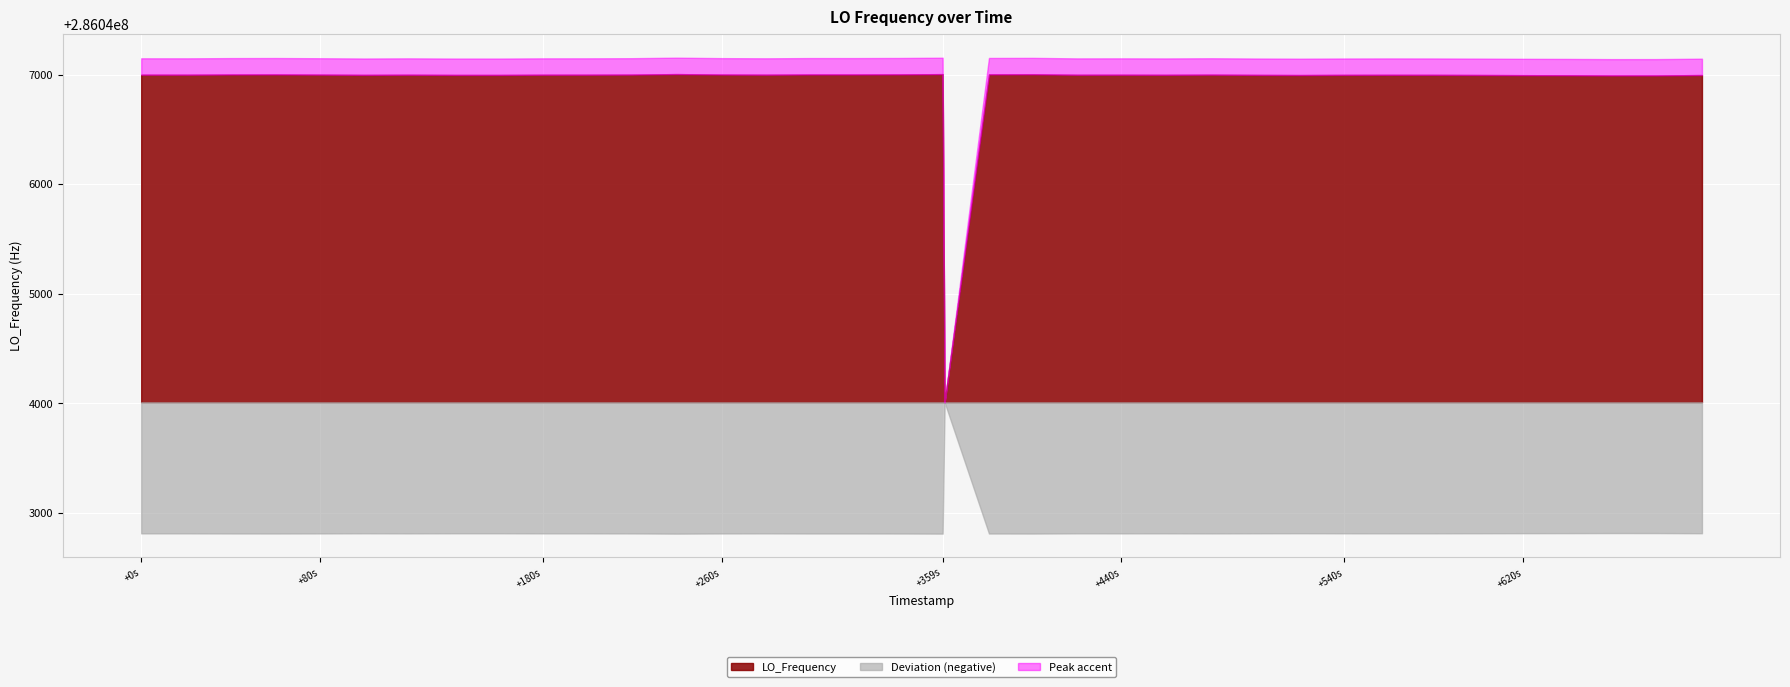

What is the difference between the second highest and minimum values?

2995.5